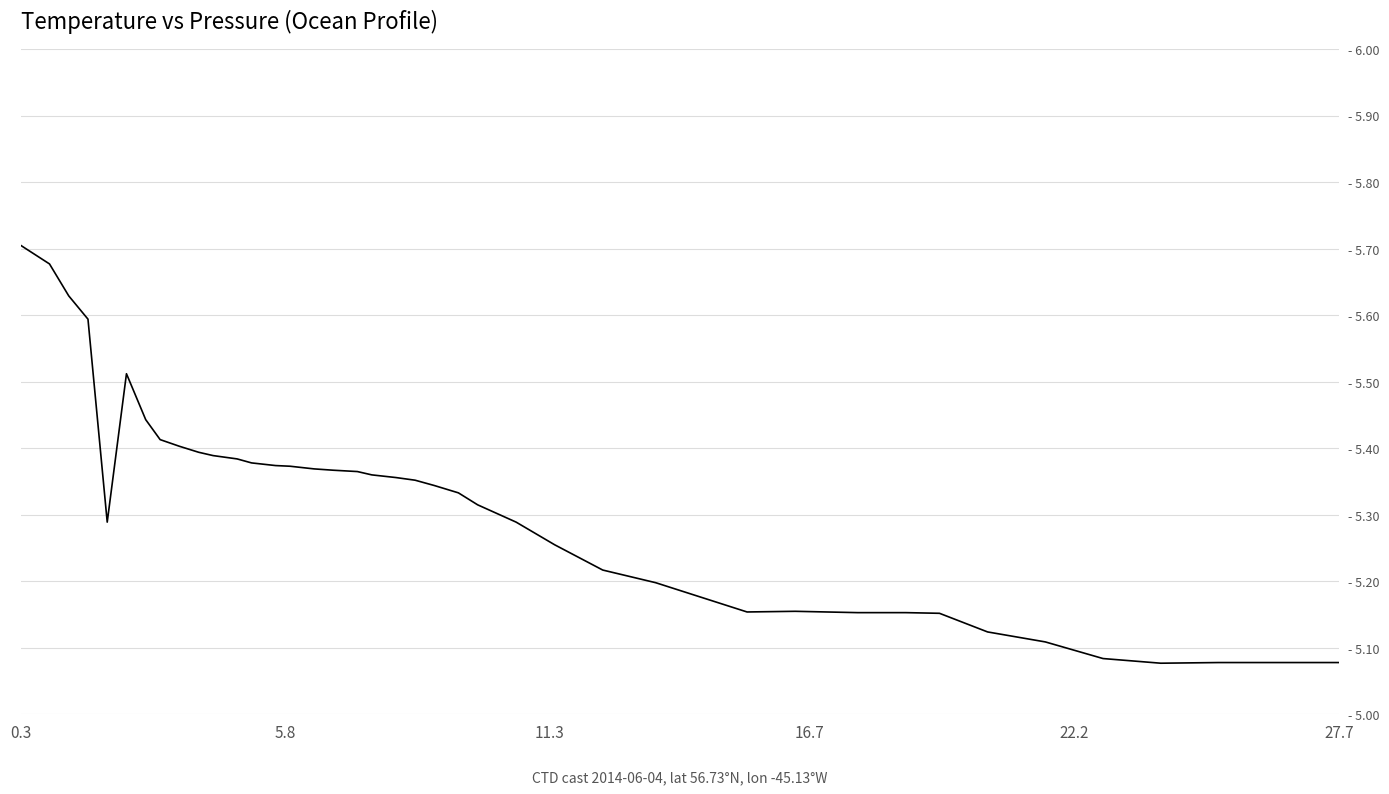

Is this an area chart (filled region under the line)?

No